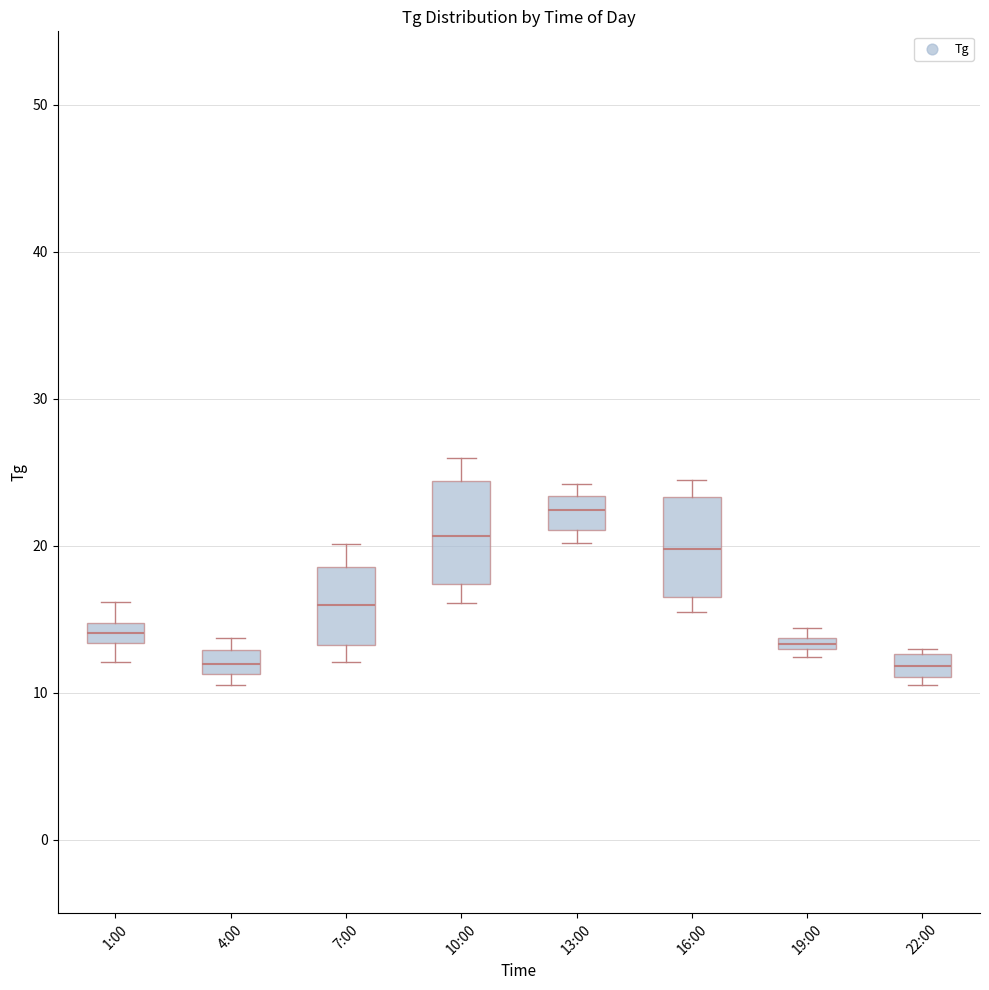

Which box has the highest median line?

13:00